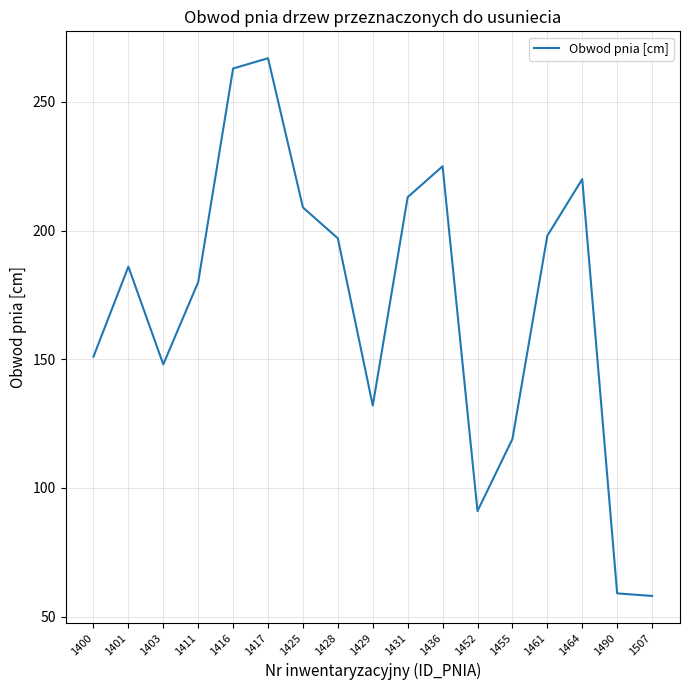

Read the value at 1507.

58